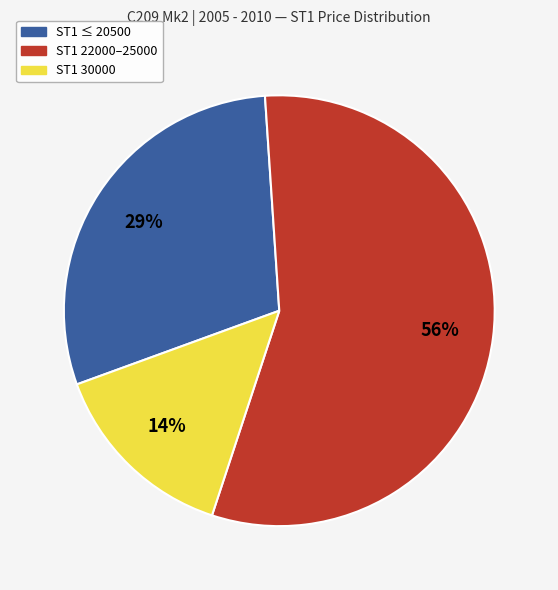

Is there a majority slice in this chart?

Yes